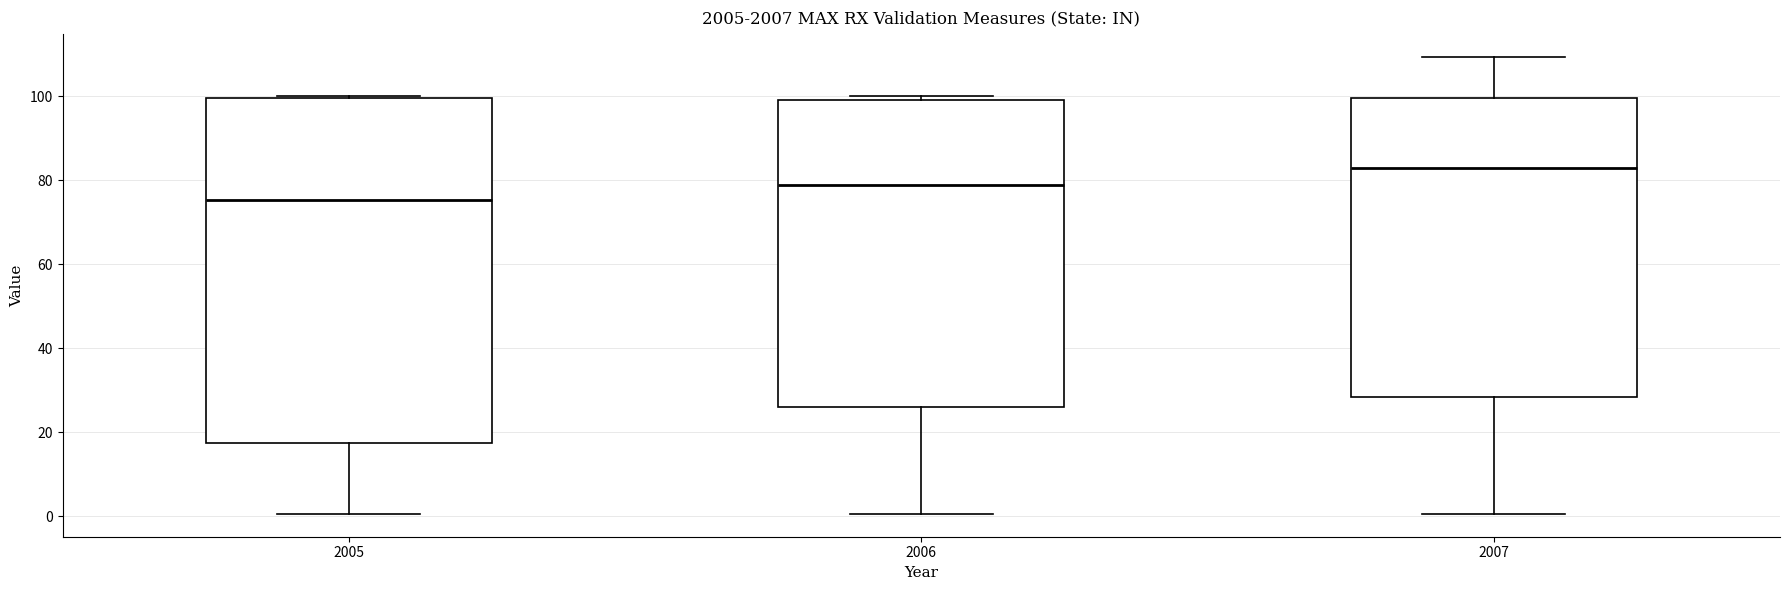

Reading left to right, transcribe this box plot: for each box, give where its median line is, the range the box spans, and where its two whiskers end, as read against the y-axis. The values are not printed on the chart, so give them approximately, as read against the axis.

2005: median 76, box 18 to 100, whiskers 0 to 100
2006: median 78, box 26 to 100, whiskers 0 to 100 (just above the box's upper edge)
2007: median 84, box 28 to 100, whiskers 0 to 110